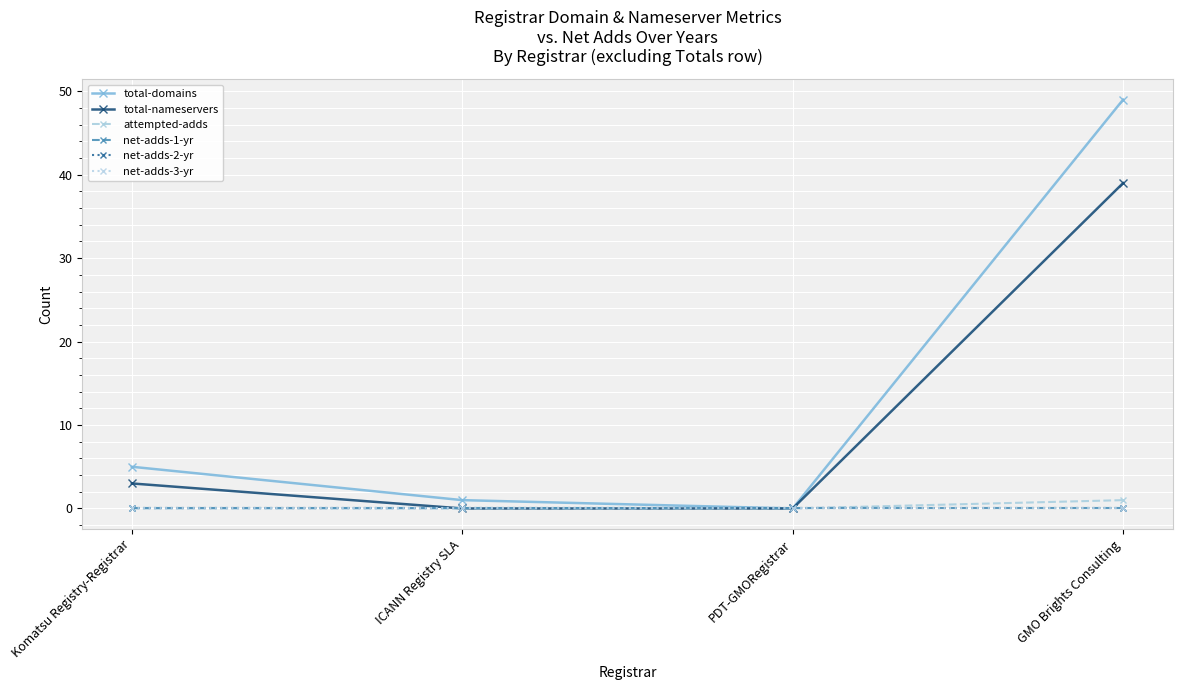

True or false: total-domains and attempted-adds intersect in this chart.

False